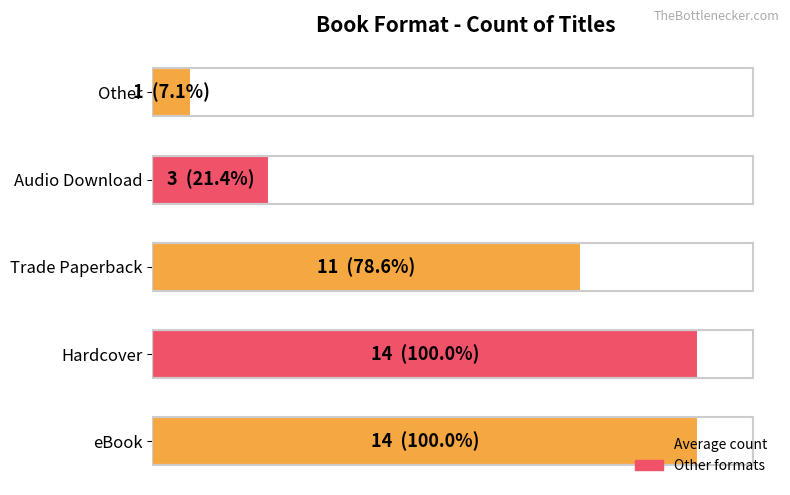

How many series are shown in this chart?

1